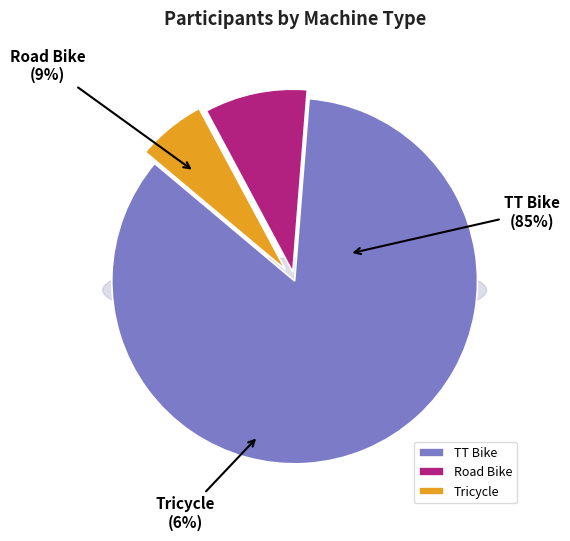

How many segments does this pie chart have?

3